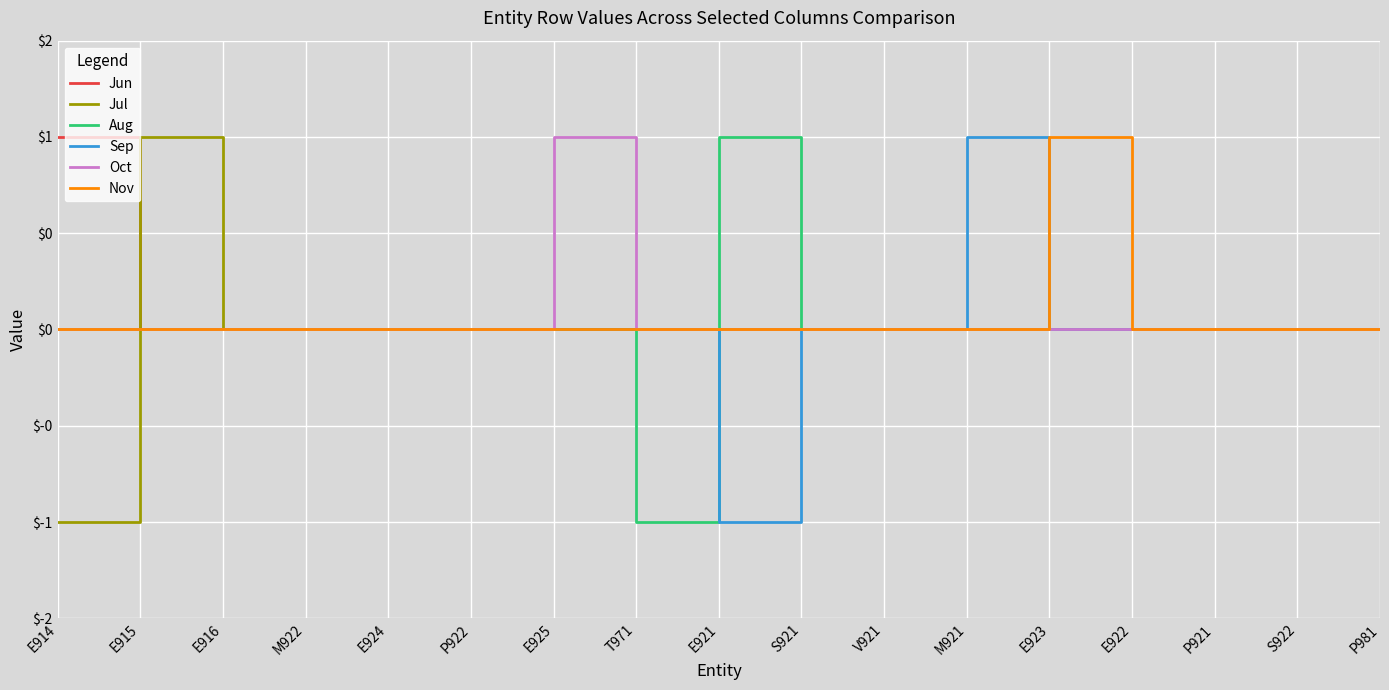

Is the value of Jun at E915 greater than the value of Oct at P922?

No